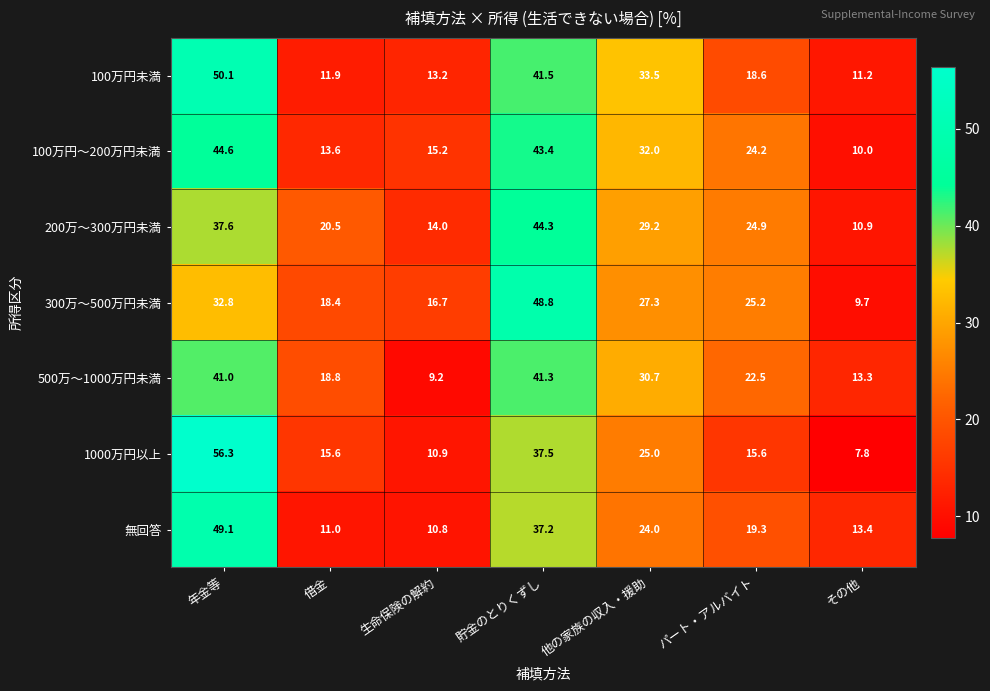

Which category has the lowest value across all series?

その他